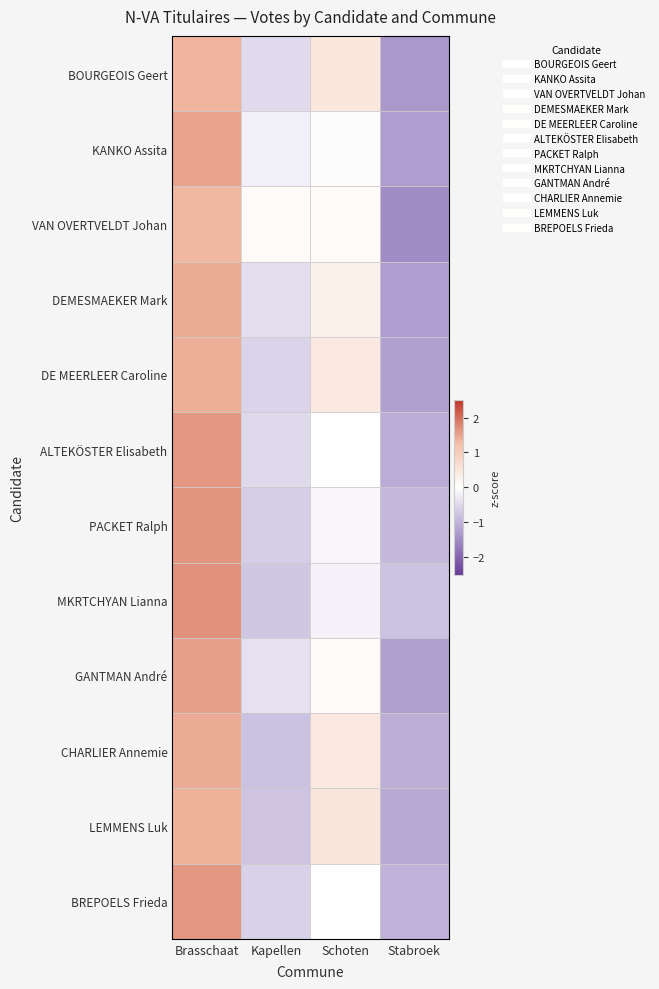

List the series in order of their peak value, highest first.

MKRTCHYAN Lianna, PACKET Ralph, BREPOELS Frieda, ALTEKÖSTER Elisabeth, GANTMAN André, KANKO Assita, DEMESMAEKER Mark, CHARLIER Annemie, DE MEERLEER Caroline, LEMMENS Luk, BOURGEOIS Geert, VAN OVERTVELDT Johan